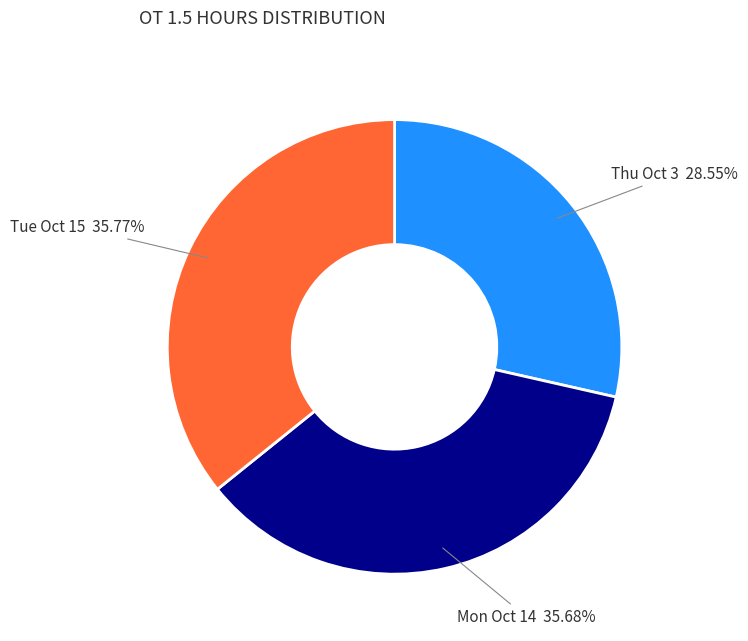

To the nearest percent, what percentage of the pie is Mon Oct 14?

36%